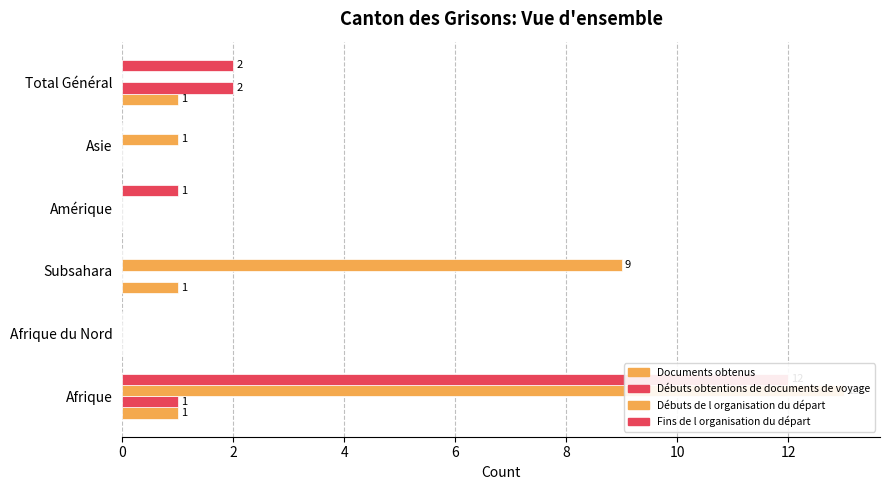

What are all the series names shown in the legend?

Documents obtenus, Débuts obtentions de documents de voyage, Débuts de l organisation du départ, Fins de l organisation du départ